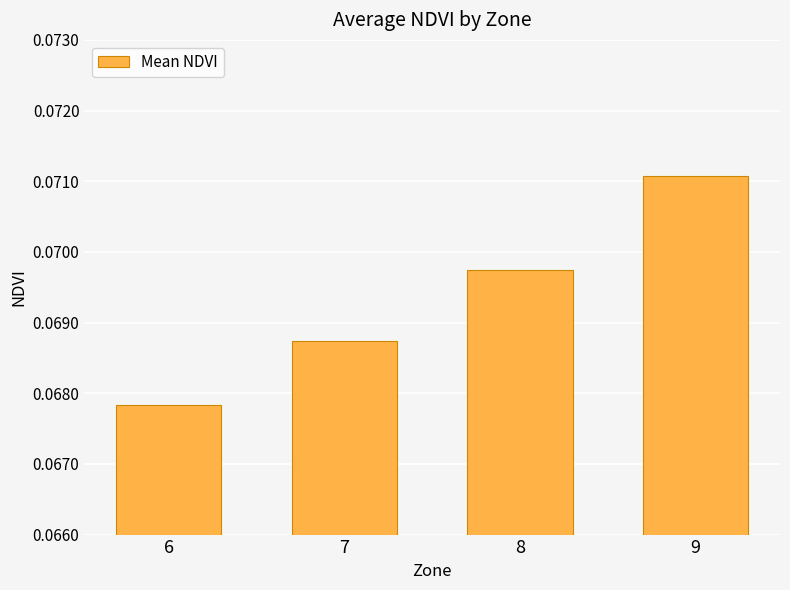

Where is the data nearest to the value 0?

6